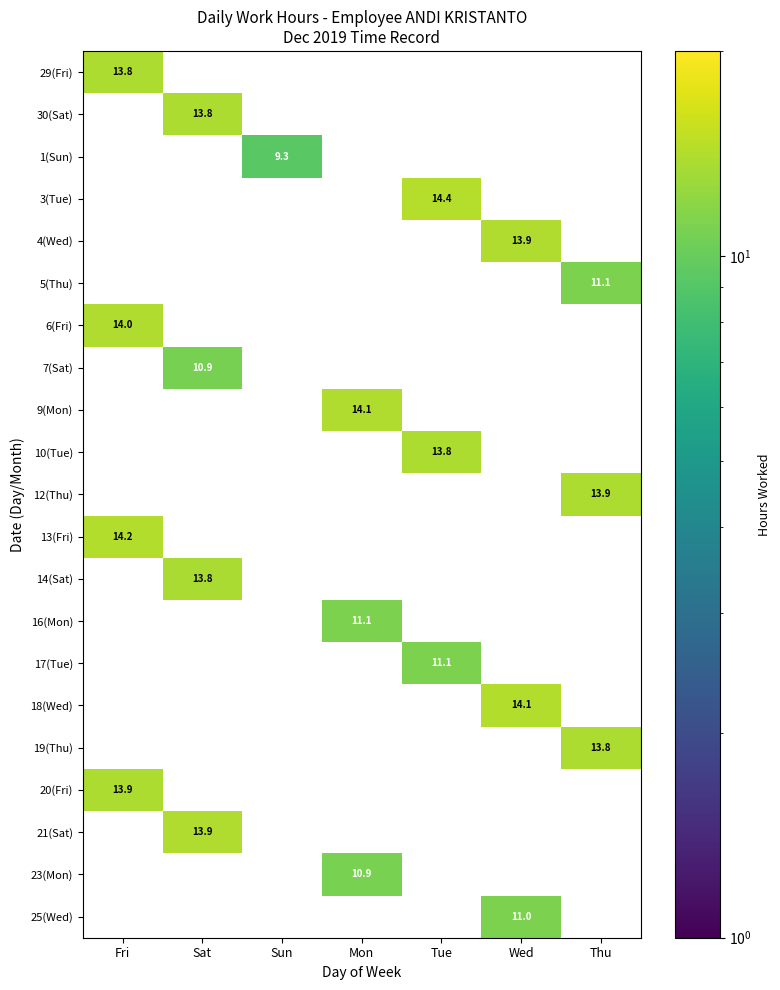

At how many categories does at least one series exceed 11?

6